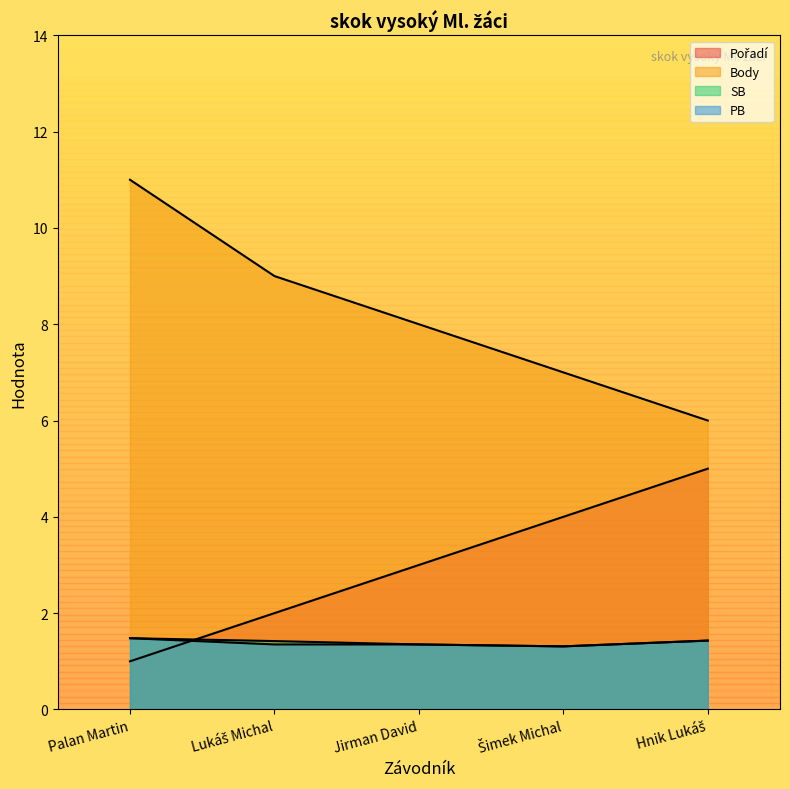

What is the average value of the Pořadí series?

3.0